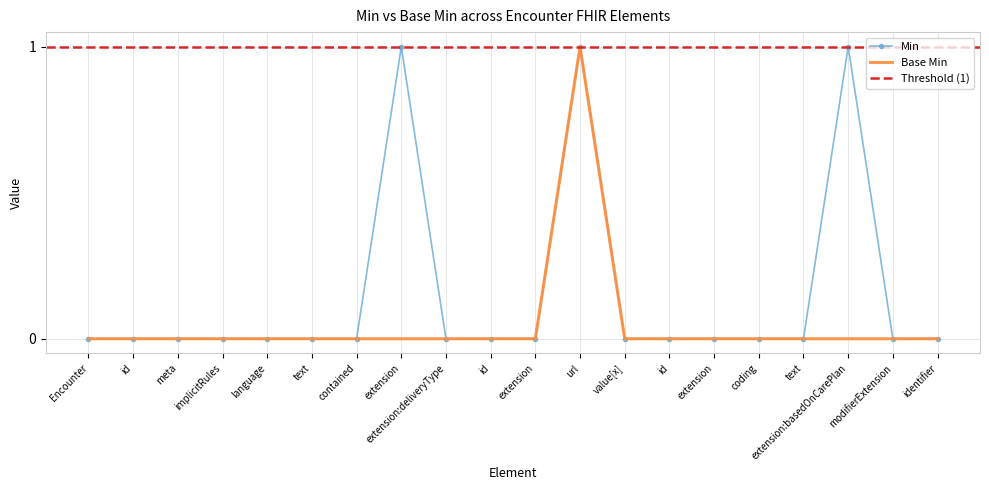

Reading right to left, what are all the values shown in this chart?

Min: 0	0	1	0	0	0	0	0	1	0	0	0	1	0	0	0	0	0	0	0
Base Min: 0	0	0	0	0	0	0	0	1	0	0	0	0	0	0	0	0	0	0	0